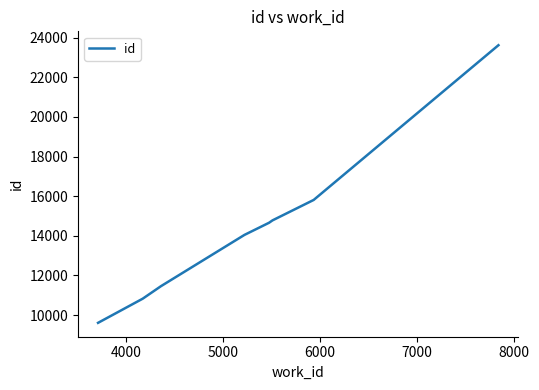

What is the minimum value shown in the chart?

9607